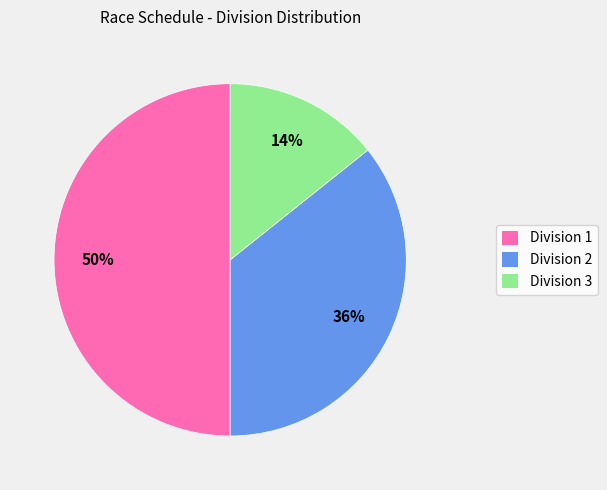

To the nearest percent, what portion does Division 3 represent?

14%